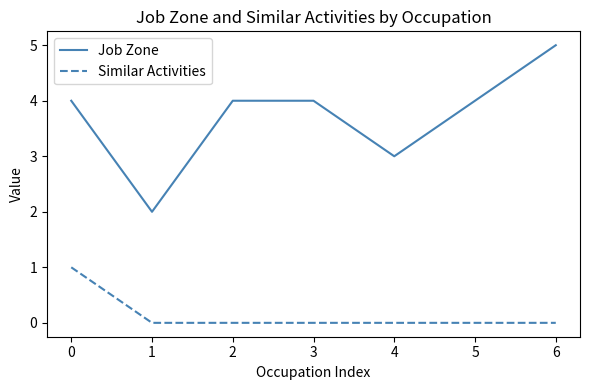

How many lines are shown in the chart?

2